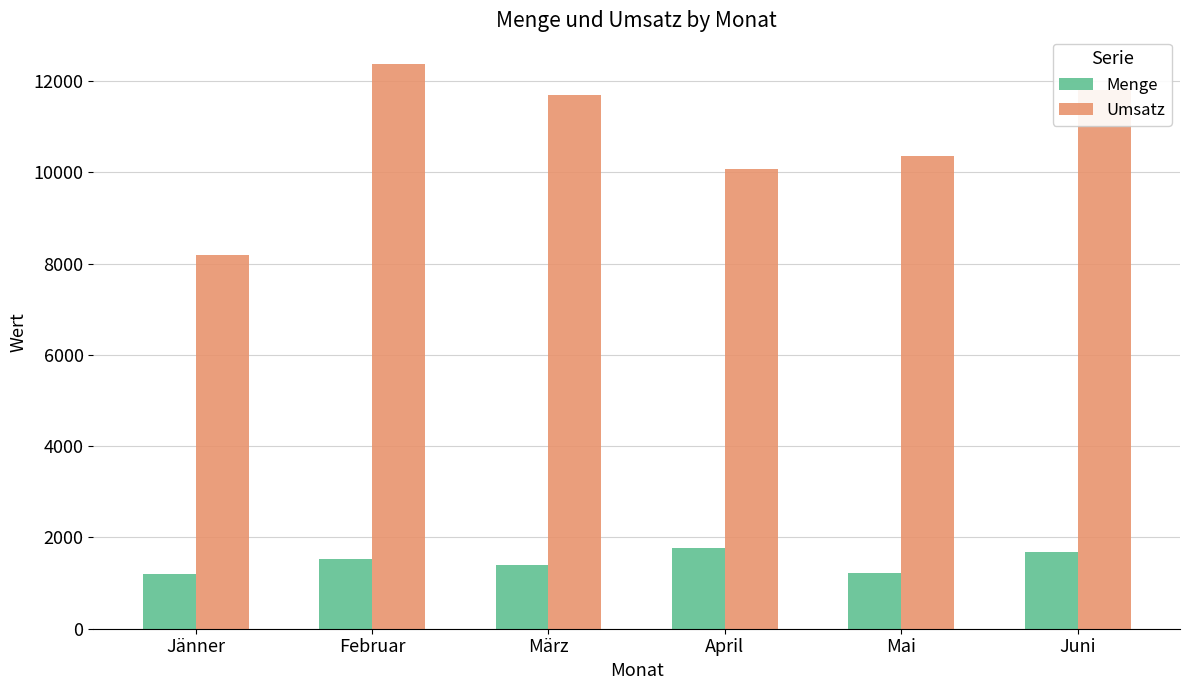

Which series has the widest spread of values?

Umsatz